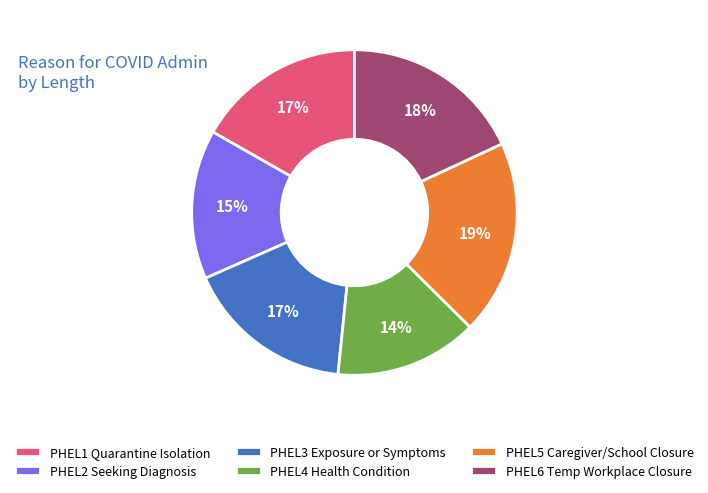

What percentage is the PHEL3 Exposure or Symptoms slice, to the nearest percent?

17%